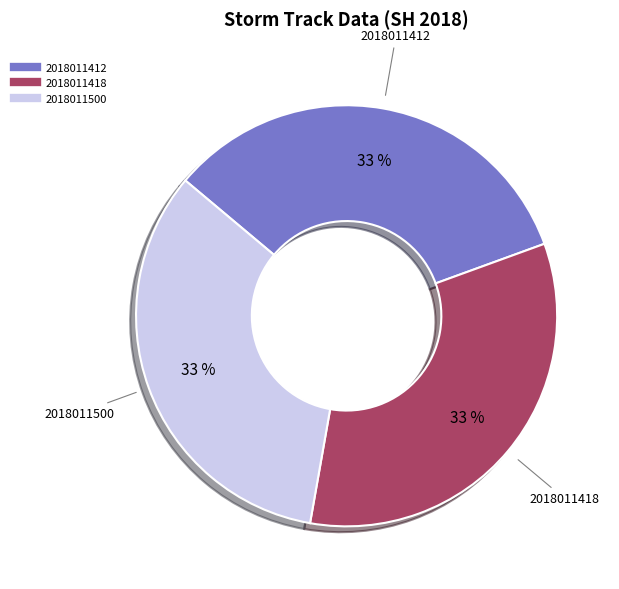

To the nearest percent, what is the difference between the largest and smallest slice percentages?

0%